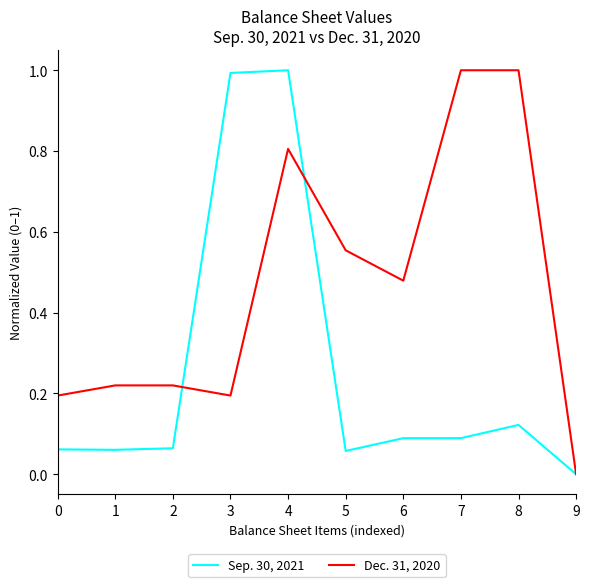

Which category has the lowest value in the Sep. 30, 2021 series?

9